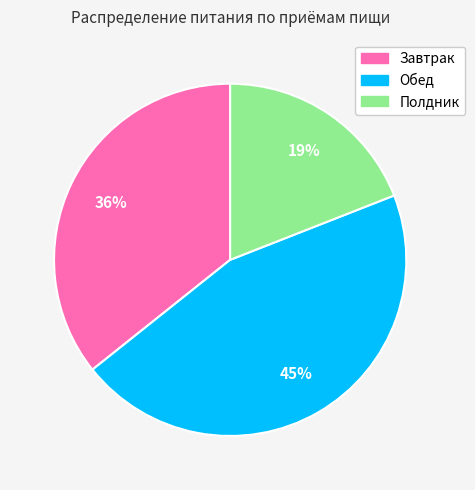

Is the sum of Полдник and Обед greater than half?

Yes